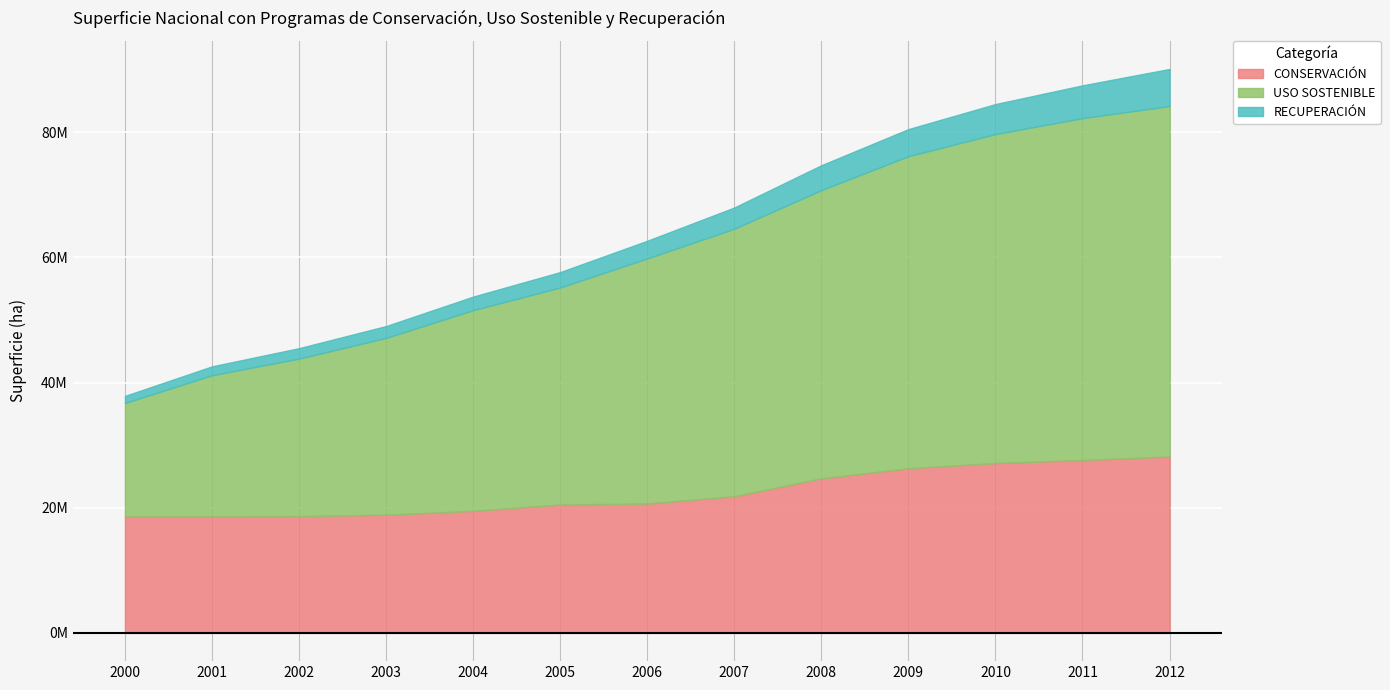

How many data points does each series have?

13